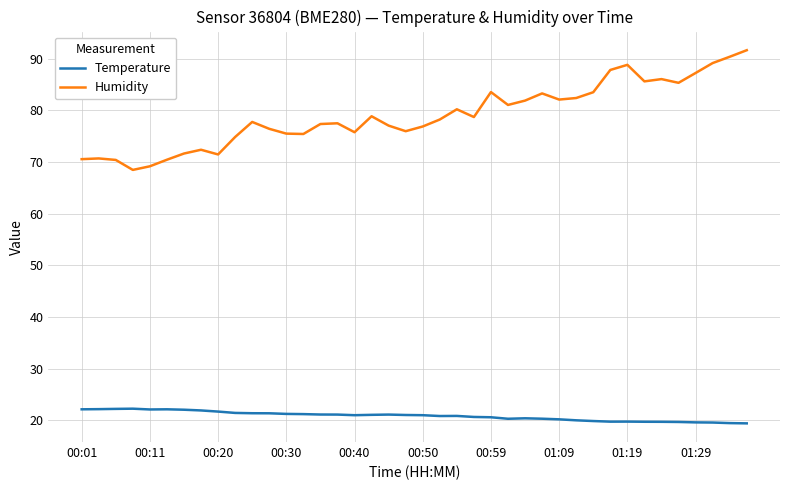

List the series in order of their overall mean, lowest first.

Temperature, Humidity